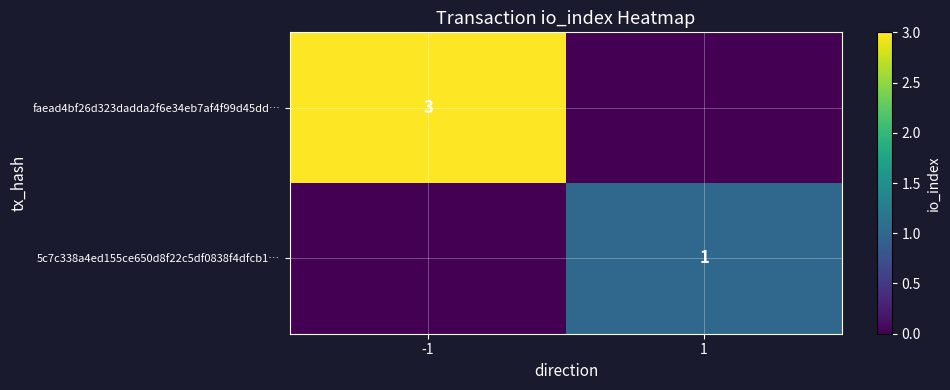

The faead4bf26d323dadda2f6e34eb7af4f99d45dd… series shows 3 at -1. True or false?

True